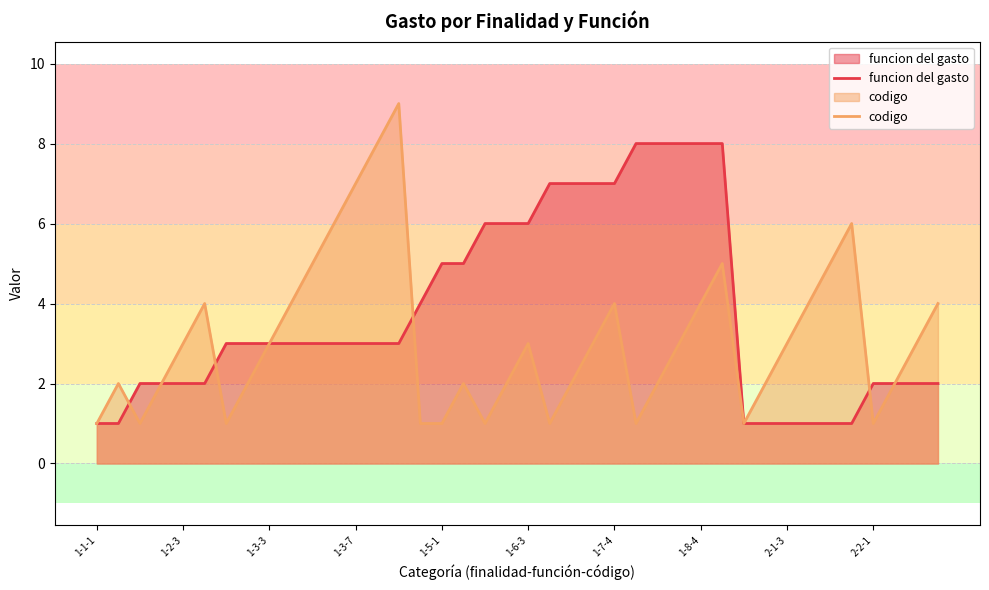

Is the value of funcion del gasto at 27 greater than the value of codigo at 25?

Yes